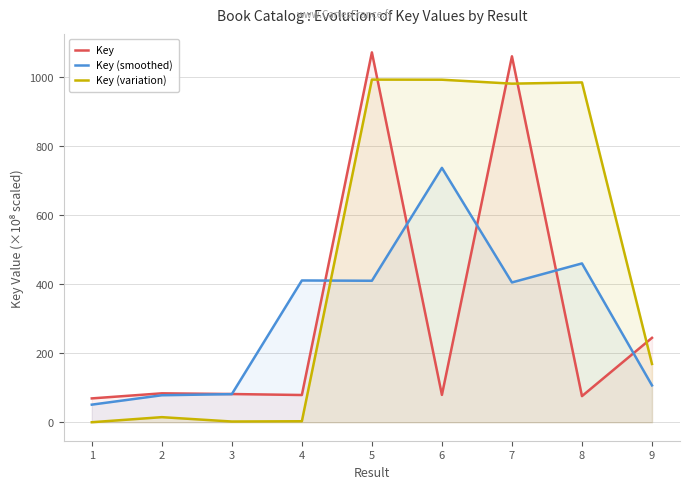

At which category is the sum across all series the highest?

5